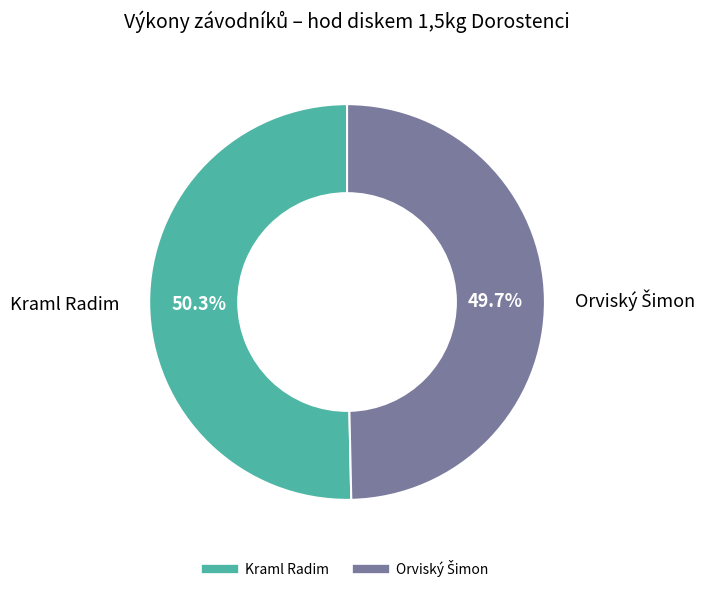

Count the number of slices in the pie.

2